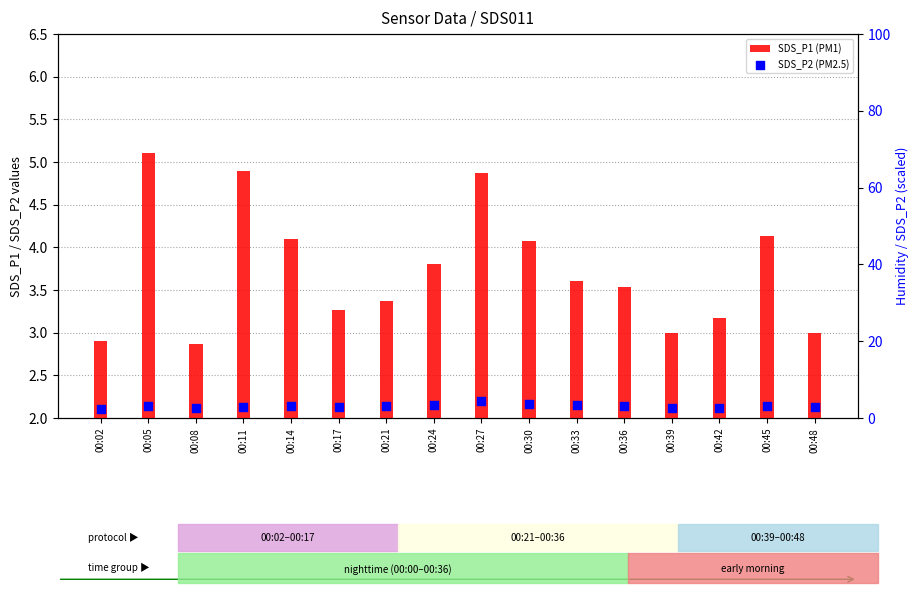

Which series has the largest Y range (max minus min)?

SDS_P1 (PM1)